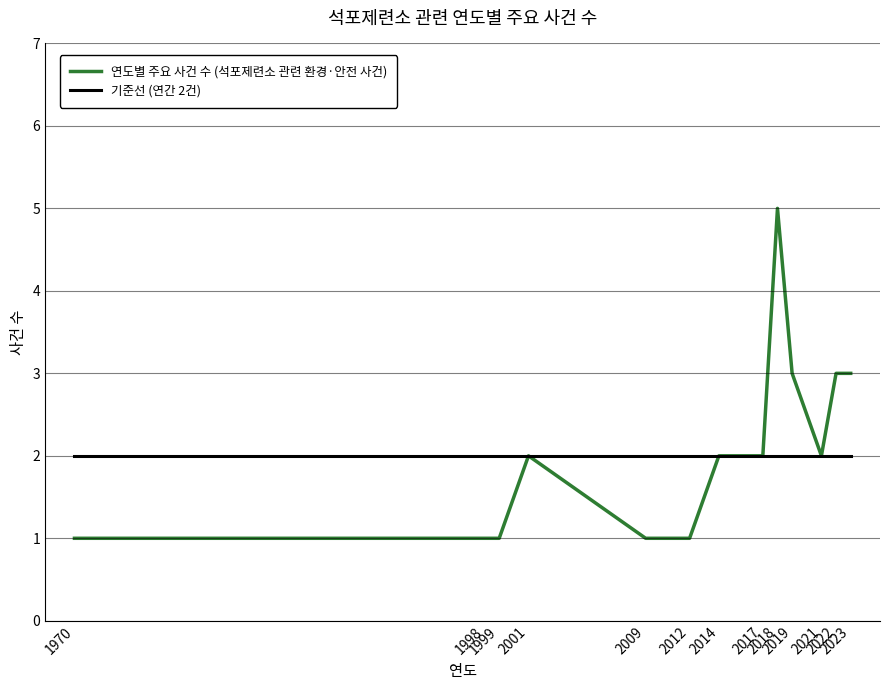

Rank the series by their maximum value, from highest to lowest.

연도별 주요 사건 수 (석포제련소 관련 환경·안전 사건), 기준선 (연간 2건)